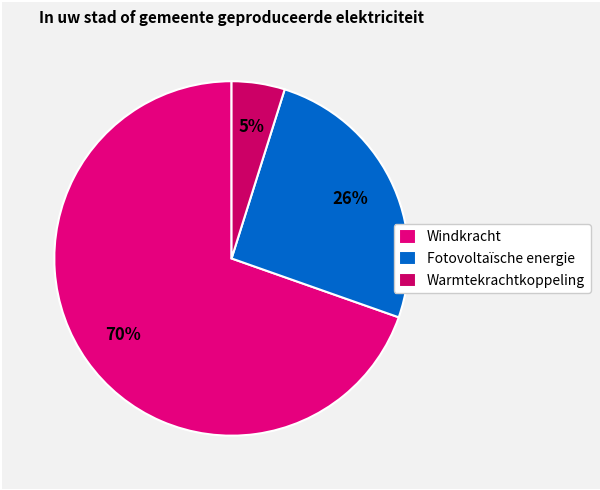

What portion of the pie excludes Warmtekrachtkoppeling?

95.2%